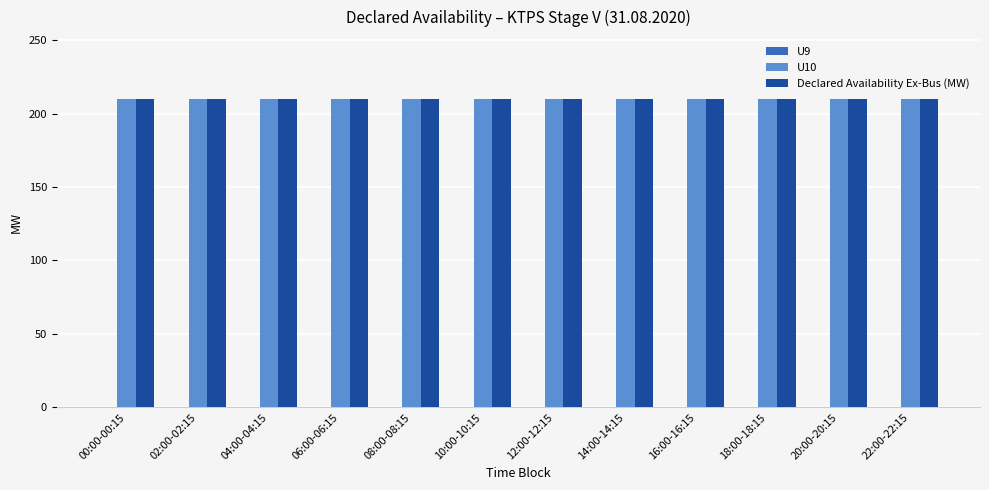

What are all the series names shown in the legend?

U9, U10, Declared Availability Ex-Bus (MW)